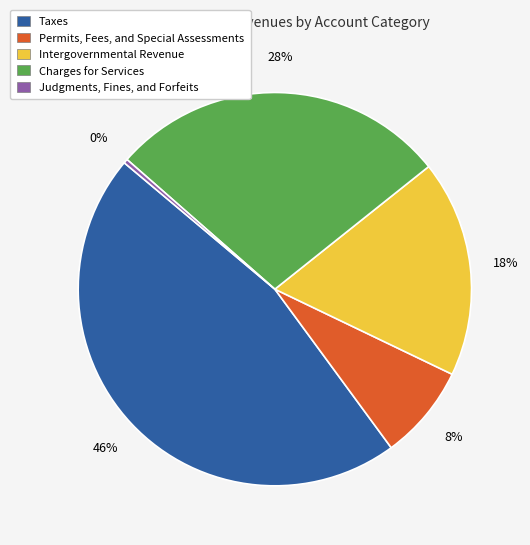

What percentage is the Taxes slice, to the nearest percent?

46%